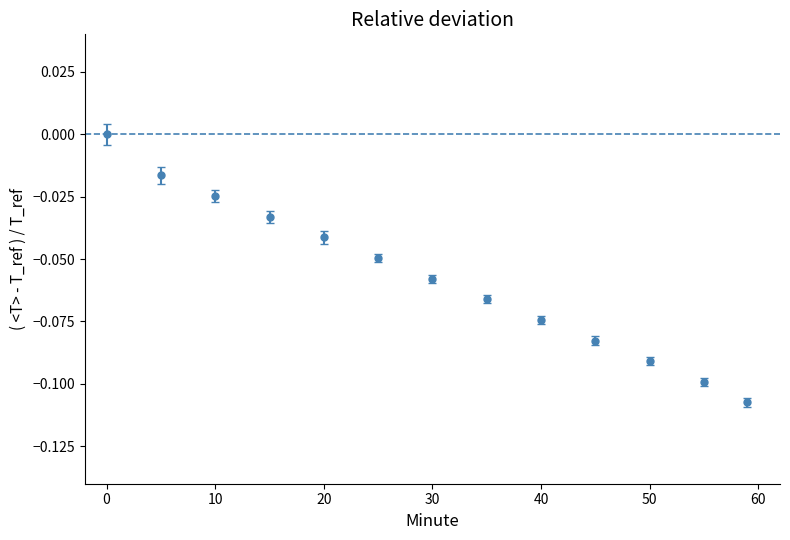

True or false: there are more than 2 points higher than both neighbors.

False